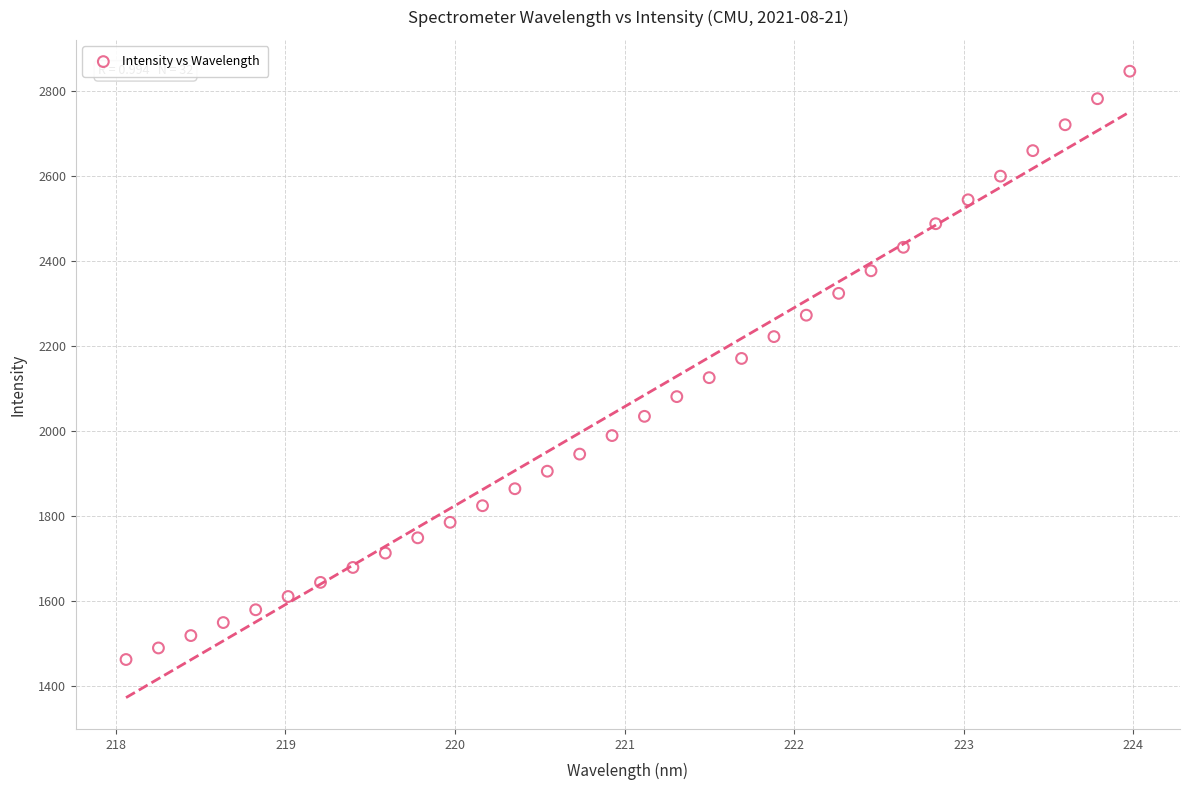

What is the range of Y values (max minus min)?

1383.8